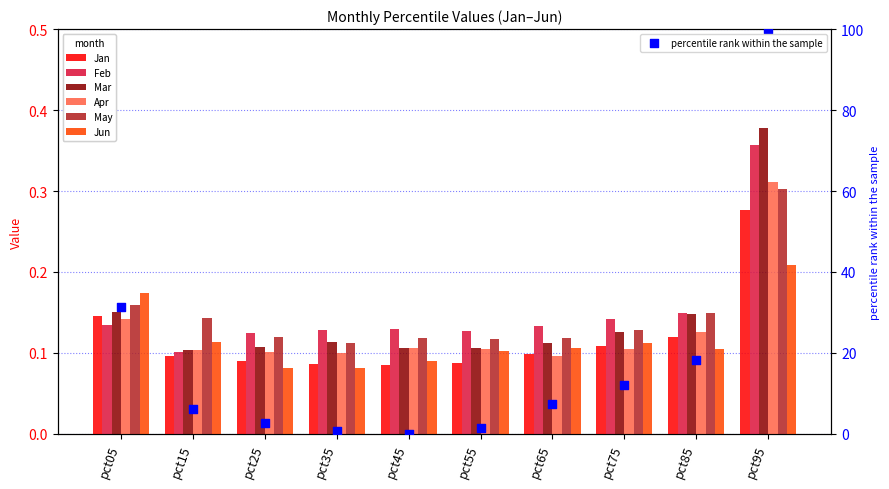

Which series has the widest spread of Y values?

Mar